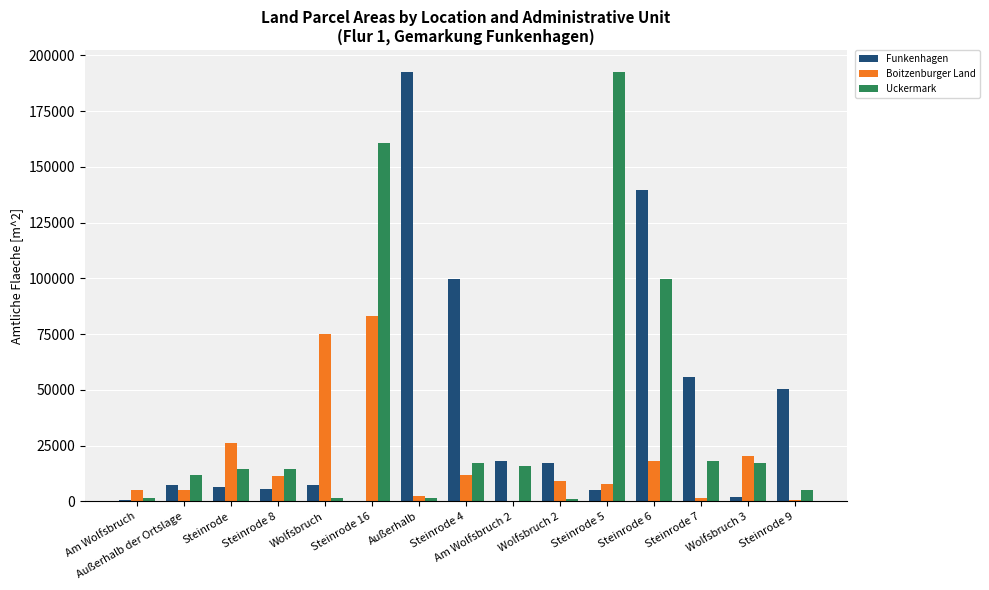

What are all the series names shown in the legend?

Funkenhagen, Boitzenburger Land, Uckermark